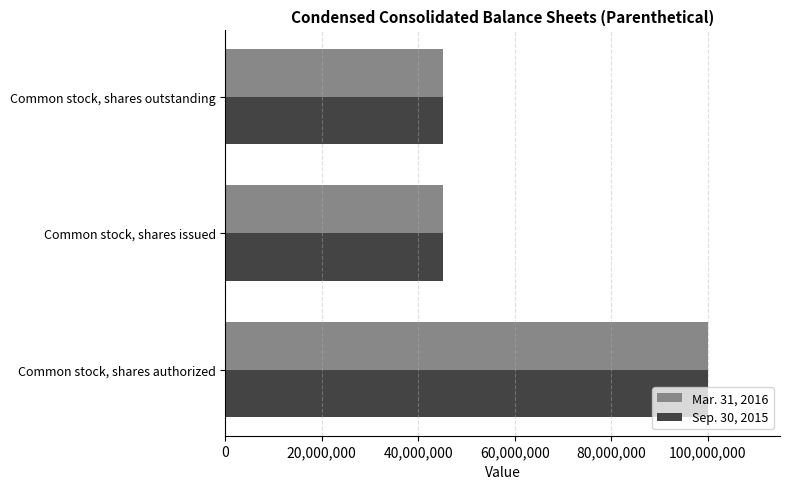

Is it true that Mar. 31, 2016 equals 45050000 at Common stock, shares outstanding?

True